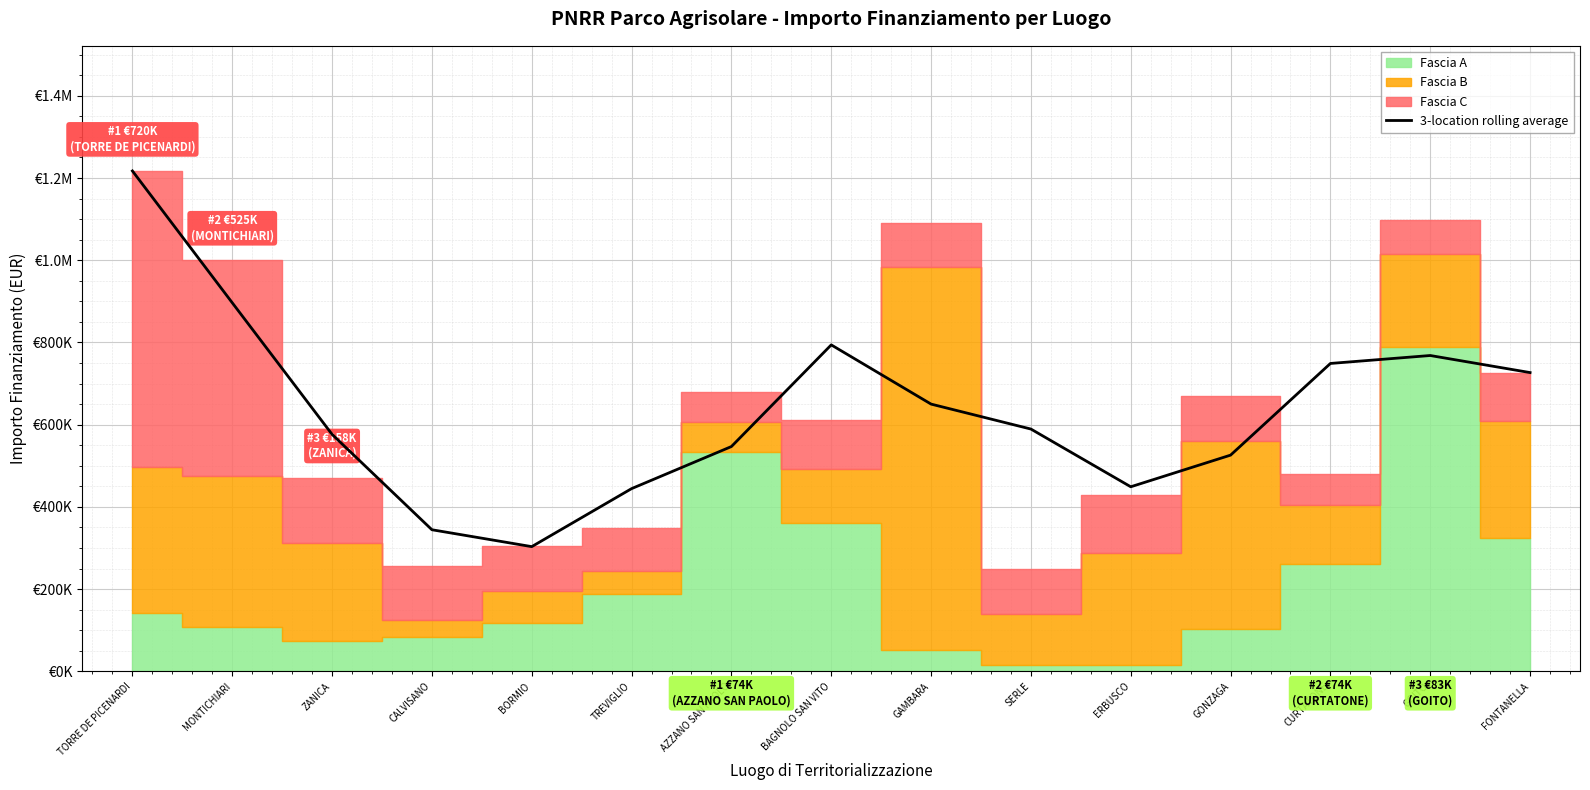

Is it true that the value at GAMBARA is 1120315.6?

False